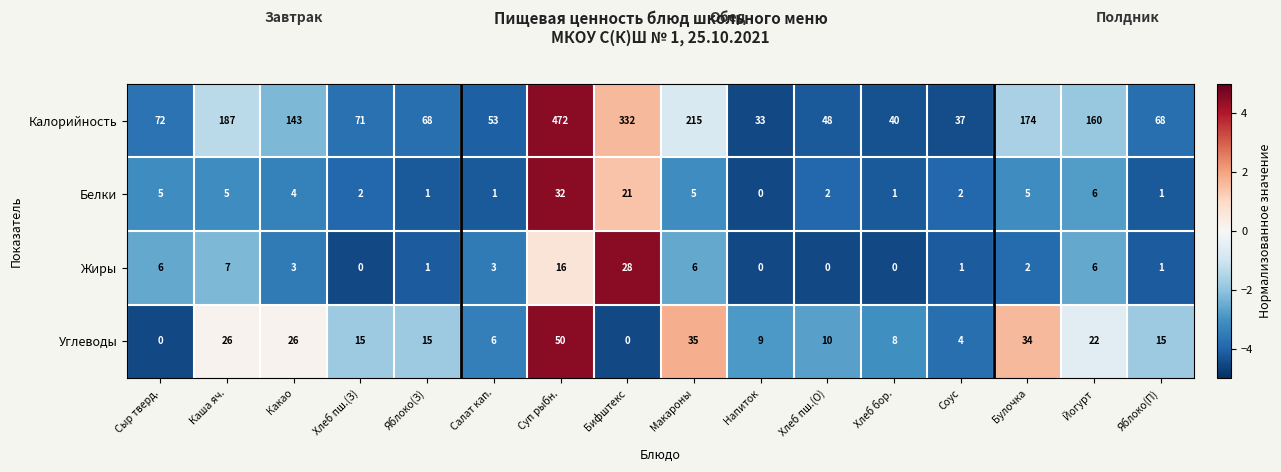

Rank the series by their maximum value, from lowest to highest.

Жиры, Белки, Углеводы, Калорийность